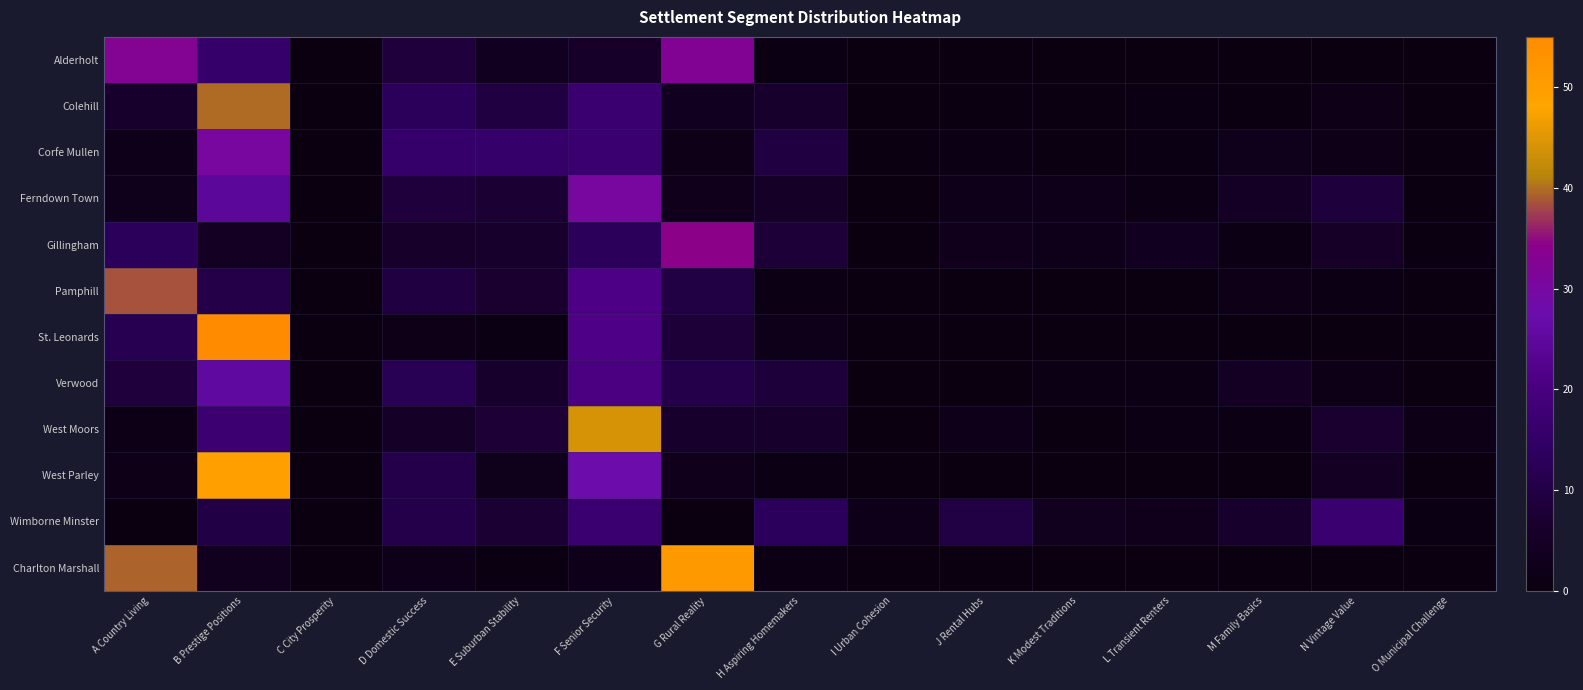

List the series in order of their peak value, highest first.

St. Leonards, Charlton Marshall, West Parley, West Moors, Colehill, Pamphill, Gillingham, Alderholt, Ferndown Town, Corfe Mullen, Verwood, Wimborne Minster